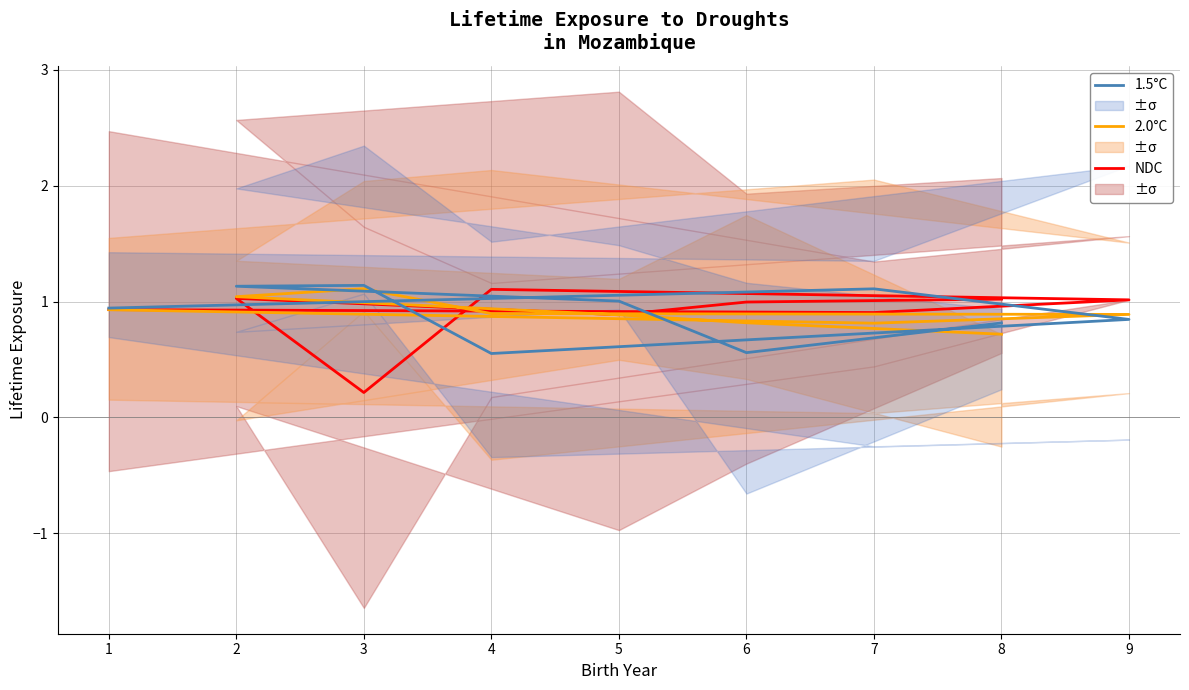

How many interior local valleys does the 1.5°C series have?

2